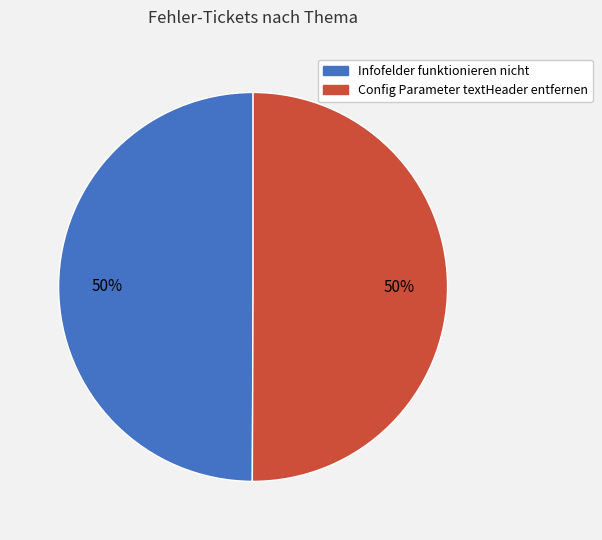

What percentage is the Config Parameter textHeader entfernen slice, to the nearest percent?

50%